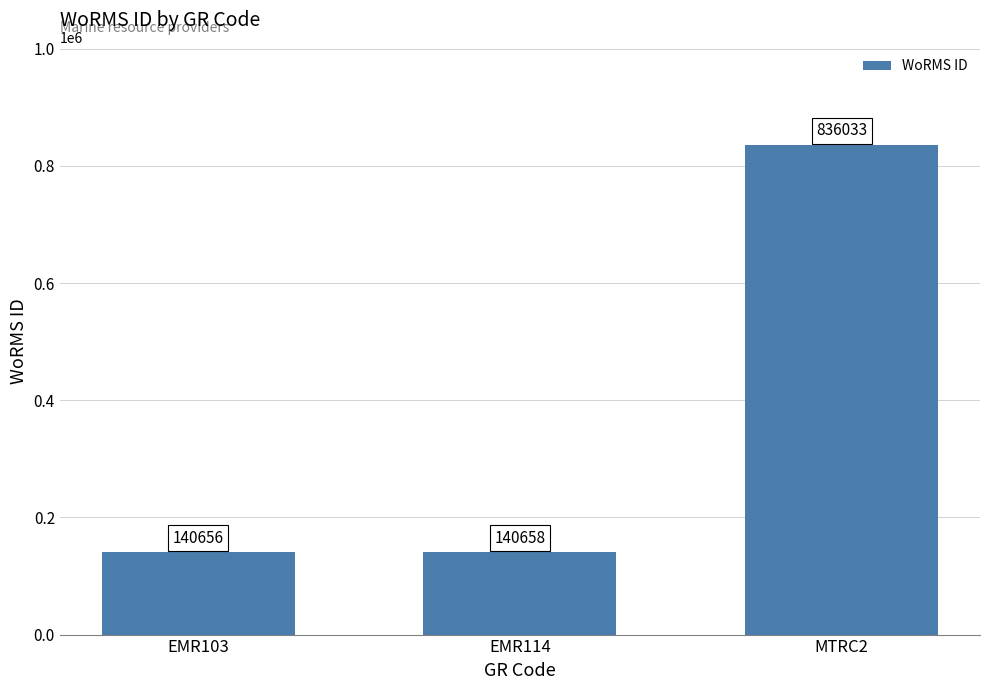

What is the greatest value displayed?

836033